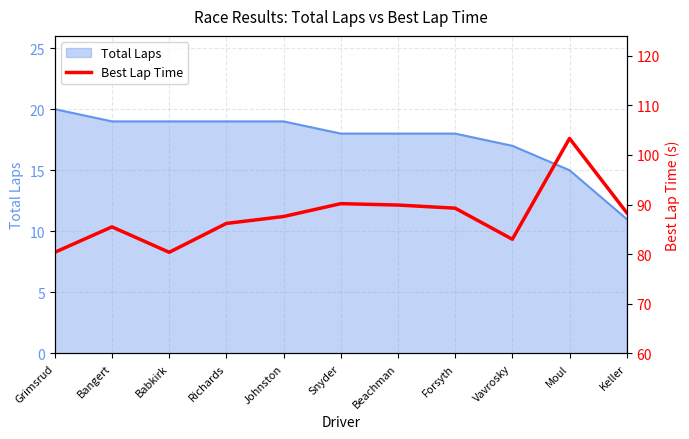

True or false: there are more than 0 points higher than both neighbors.

True